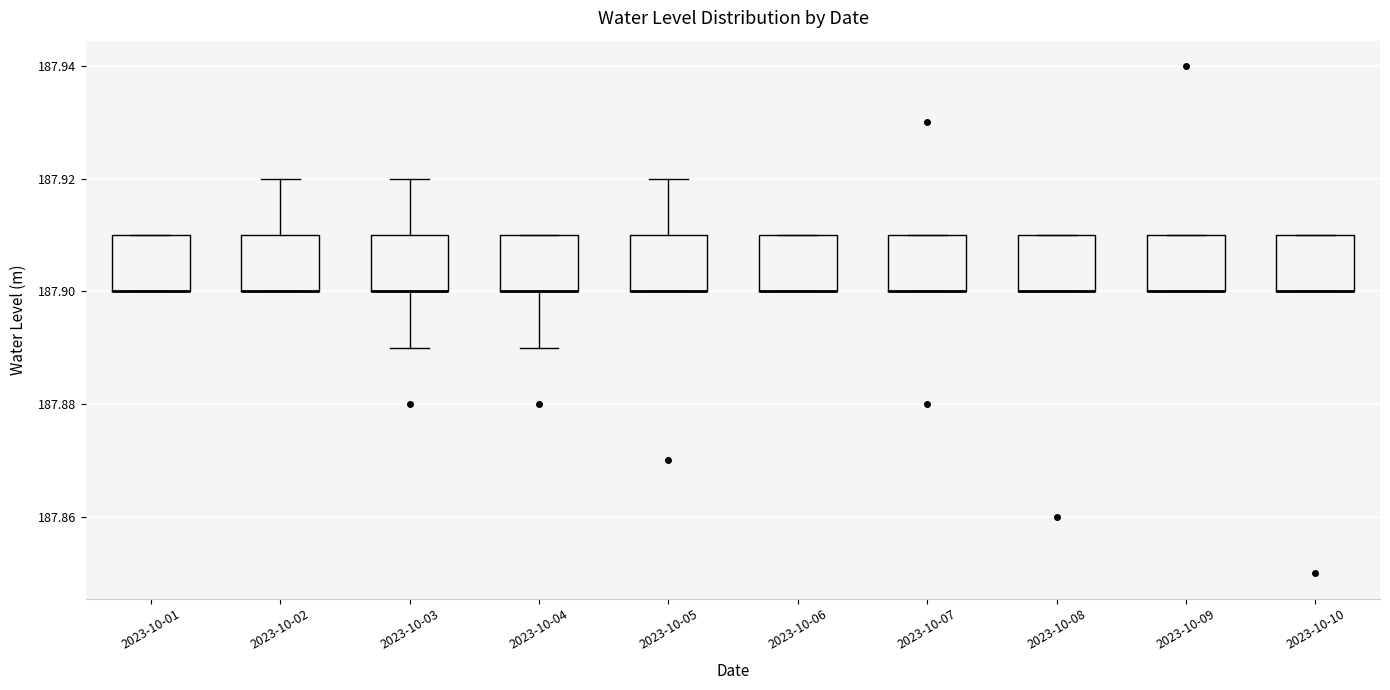

Reading left to right, transcribe this box plot: for each box, give where its median line is, the range the box spans, and where its two whiskers end, as read against the y-axis. The values are not printed on the chart, so give them approximately, as read against the axis.

2023-10-01: median 187.90 (drawn on the box's lower edge), box 187.90 to 187.91, whiskers 187.90 to 187.91
2023-10-02: median 187.90 (drawn on the box's lower edge), box 187.90 to 187.91, whiskers 187.90 to 187.92
2023-10-03: median 187.90 (drawn on the box's lower edge), box 187.90 to 187.91, whiskers 187.89 to 187.92
2023-10-04: median 187.90 (drawn on the box's lower edge), box 187.90 to 187.91, whiskers 187.89 to 187.91
2023-10-05: median 187.90 (drawn on the box's lower edge), box 187.90 to 187.91, whiskers 187.90 to 187.92
2023-10-06: median 187.90 (drawn on the box's lower edge), box 187.90 to 187.91, whiskers 187.90 to 187.91
2023-10-07: median 187.90 (drawn on the box's lower edge), box 187.90 to 187.91, whiskers 187.90 to 187.91
2023-10-08: median 187.90 (drawn on the box's lower edge), box 187.90 to 187.91, whiskers 187.90 to 187.91
2023-10-09: median 187.90 (drawn on the box's lower edge), box 187.90 to 187.91, whiskers 187.90 to 187.91
2023-10-10: median 187.90 (drawn on the box's lower edge), box 187.90 to 187.91, whiskers 187.90 to 187.91